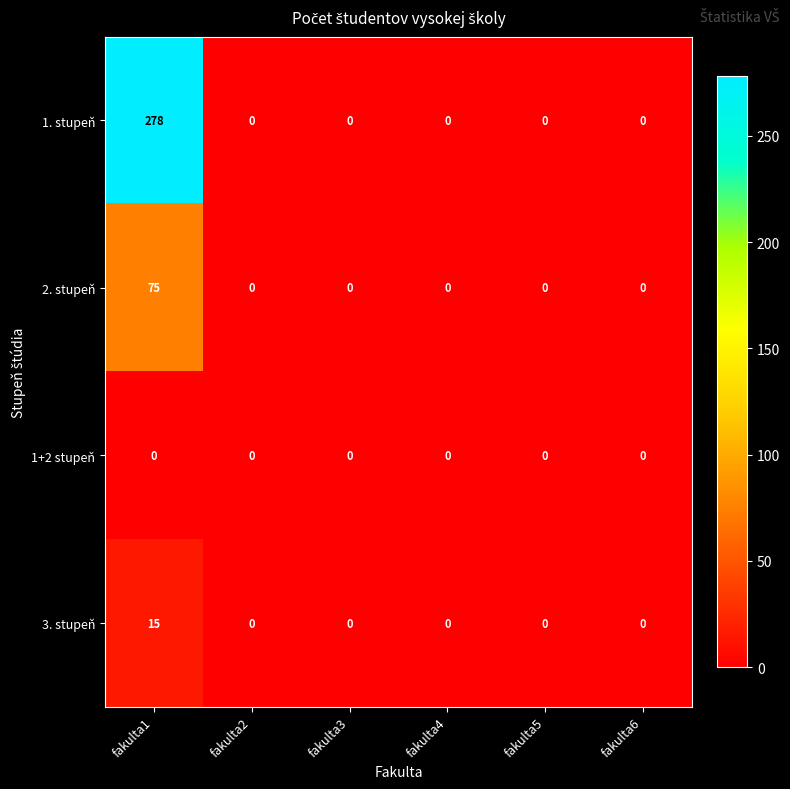

Which label corresponds to the largest value in the chart?

fakulta1